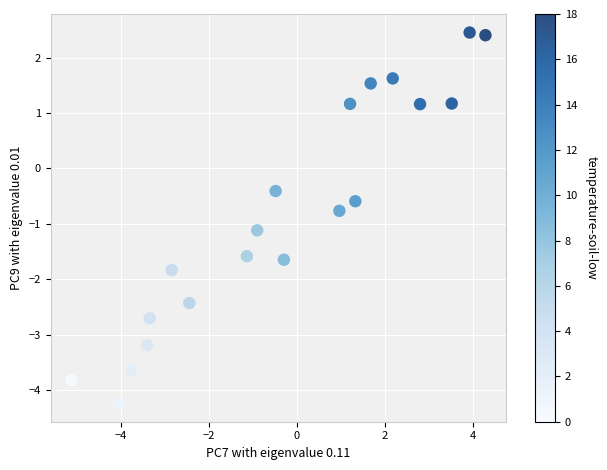

What is the range of X values (max minus min)?

9.4